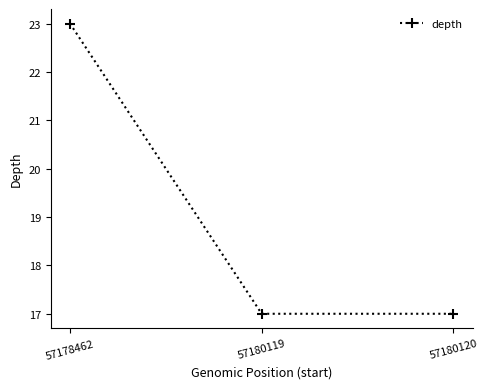

What is the sum of all values?

57